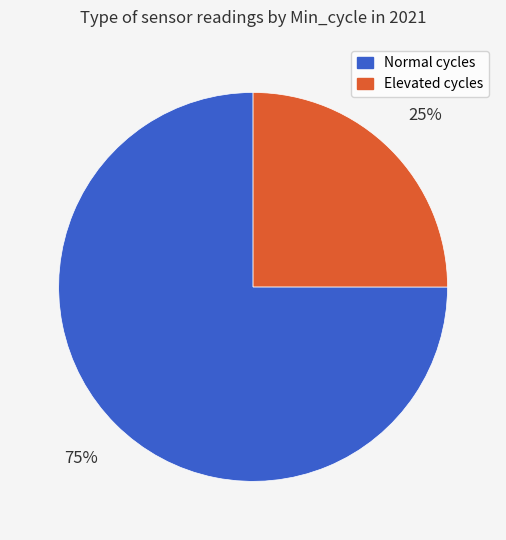

How many segments does this pie chart have?

2